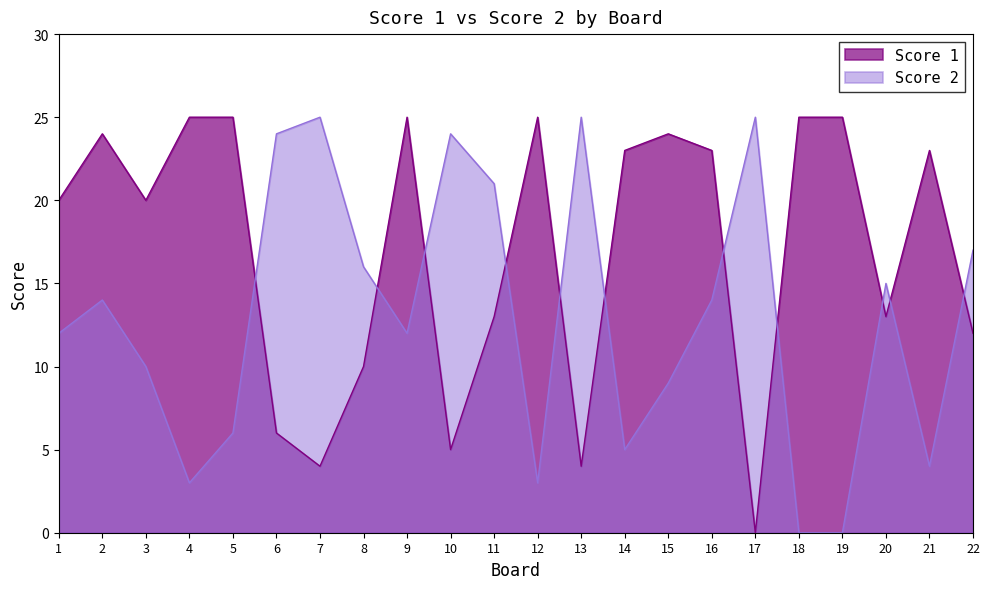

Does the chart display data point markers on the line(s)?

No